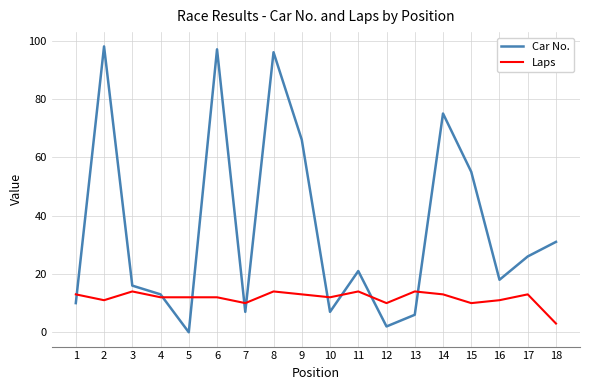

At 11, list the series in order from smallest to largest.

Laps, Car No.